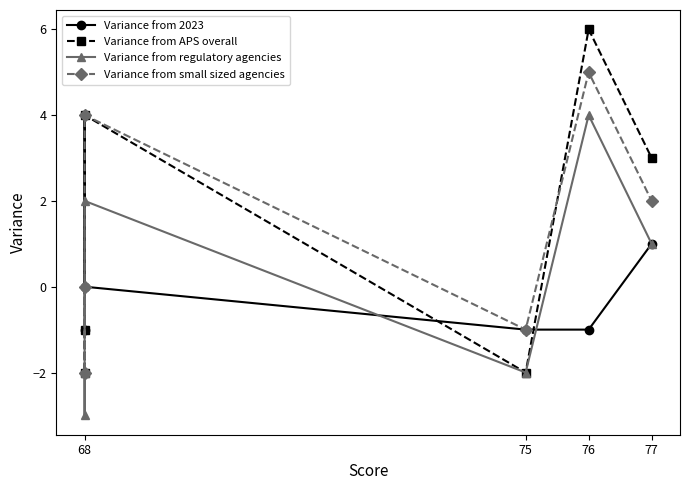

Does the chart have visible grid lines?

No